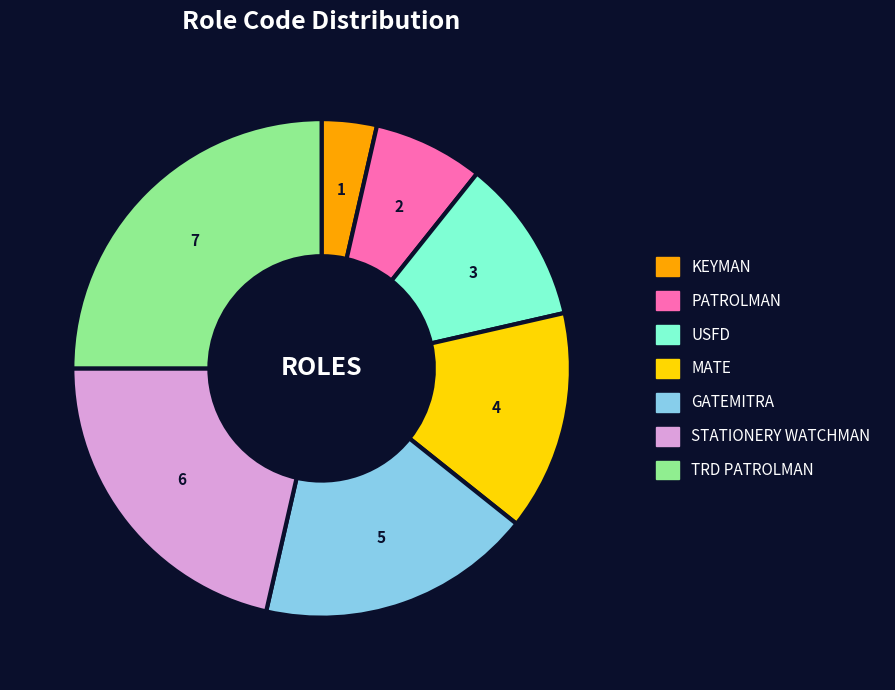

Which slice is the largest?

TRD PATROLMAN